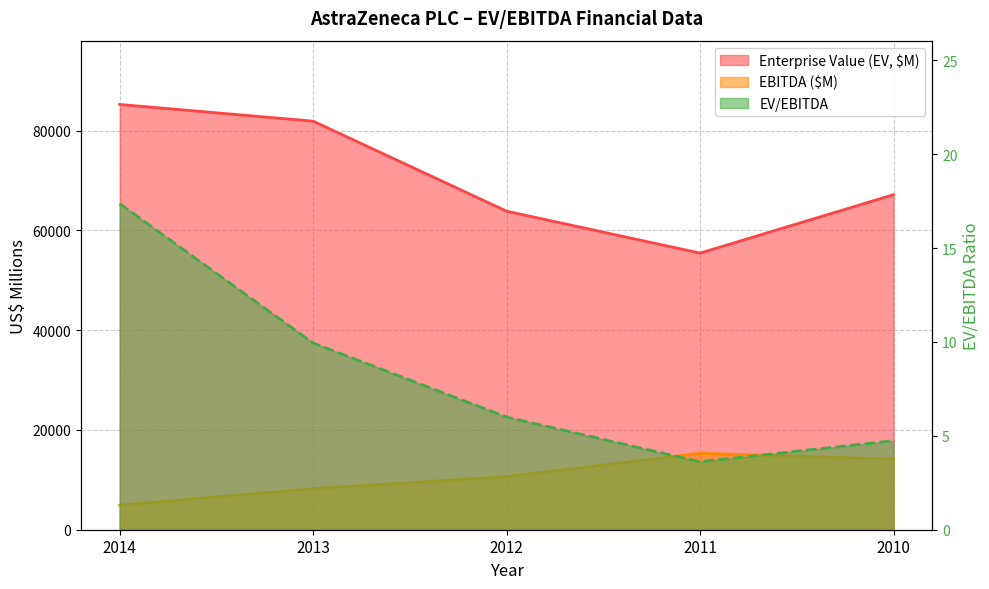

Where is Enterprise Value (EV, $M) nearest to the value 70366?

2010